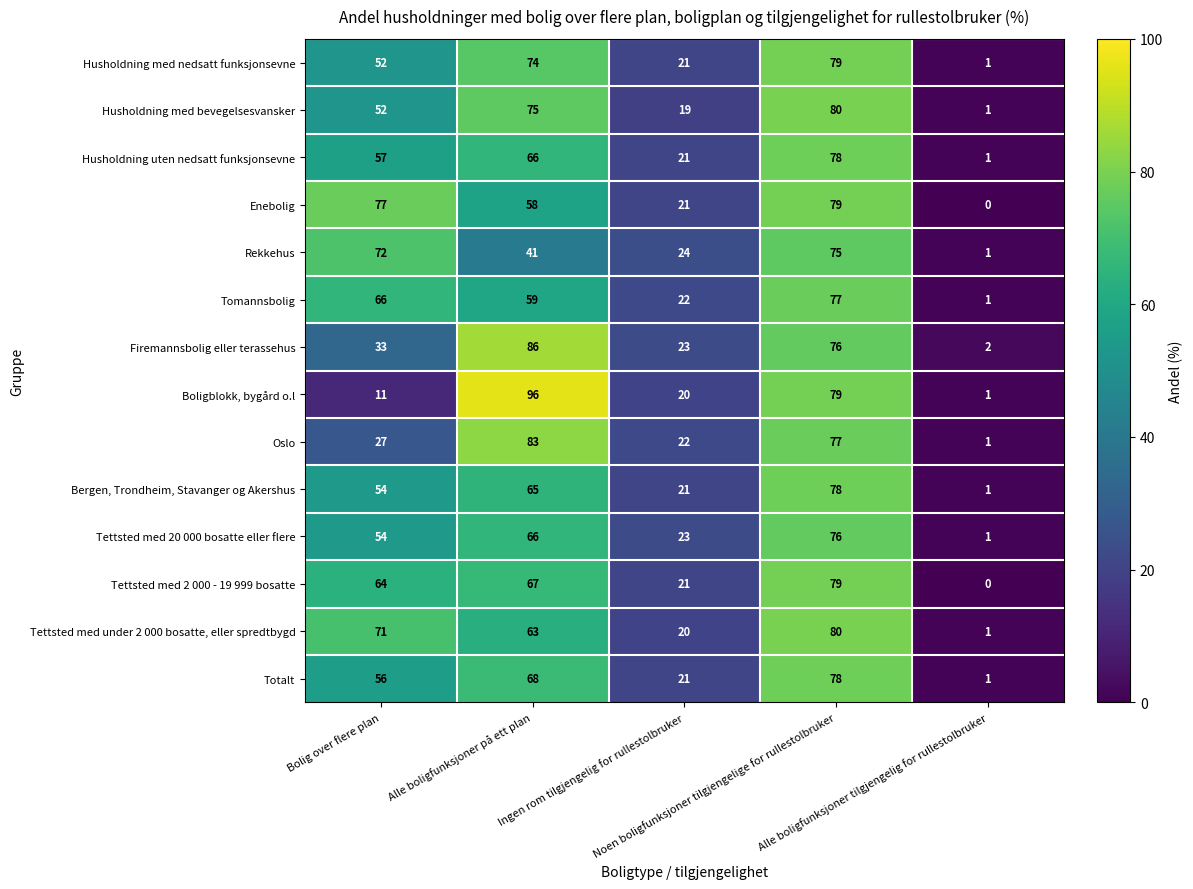

What is the difference between the maximum and minimum values in the Tettsted med 20 000 bosatte eller flere series?

75